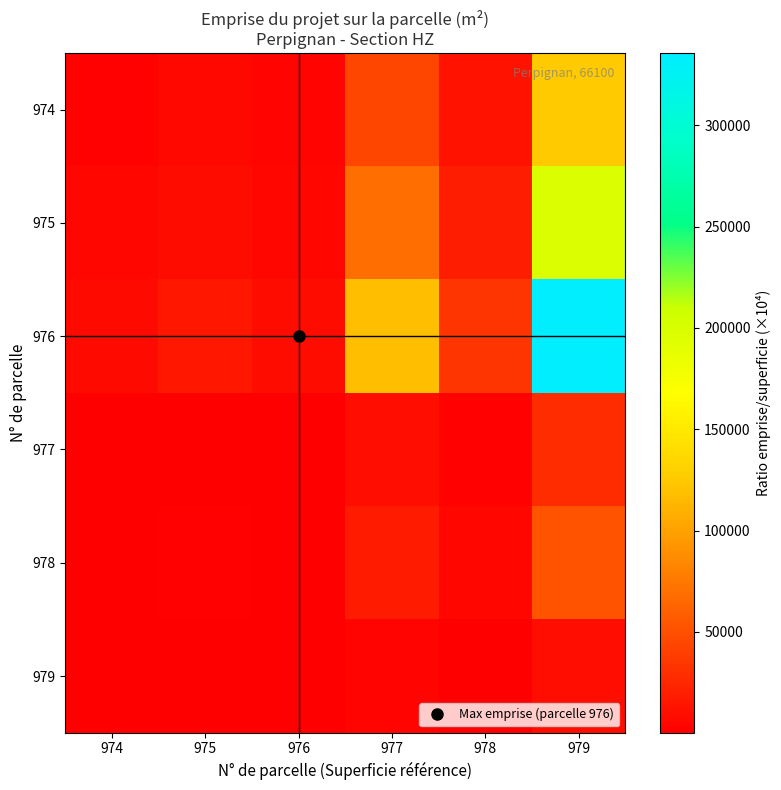

Which series changed the most between 978 and 979?

976